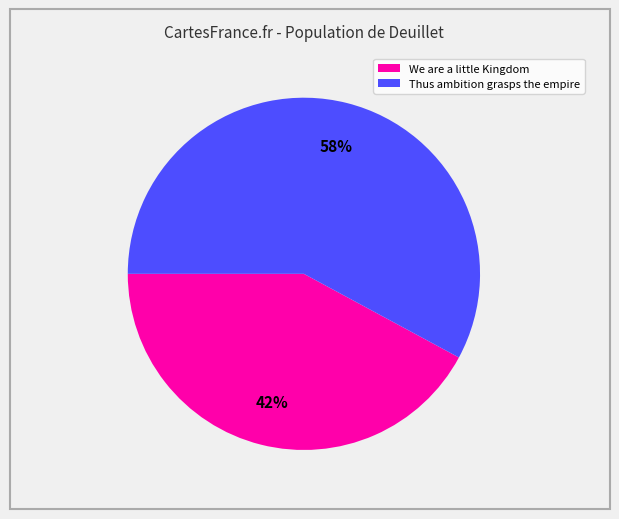

Which category has the smallest portion of the pie?

We are a little Kingdom